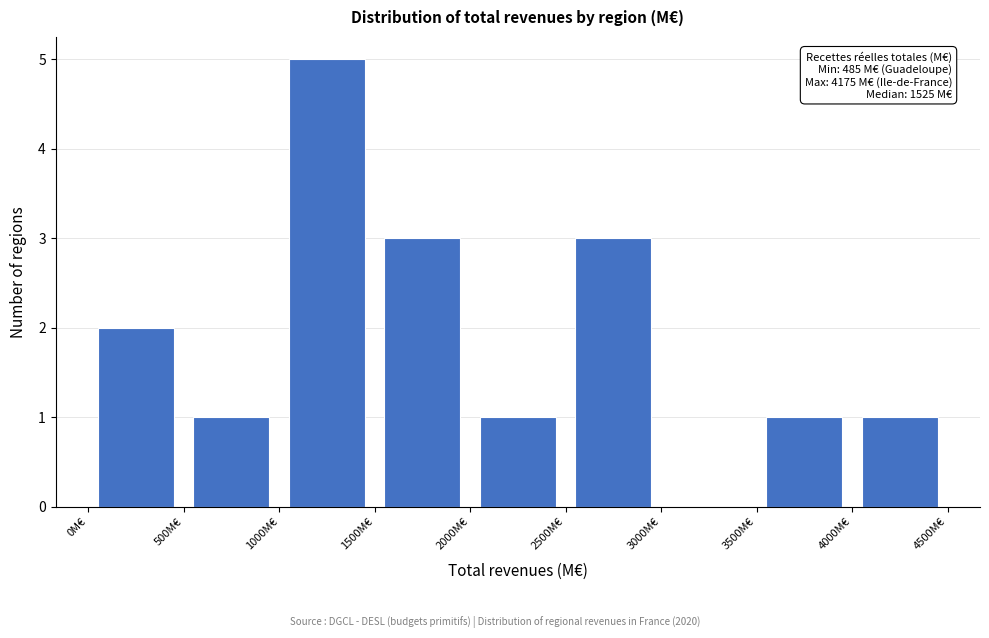

Over which range of the x-axis is the bar tallest?

1000 to 1500